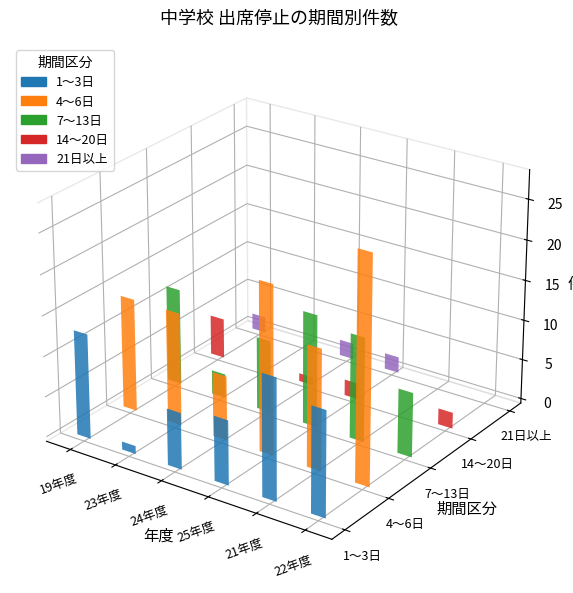

True or false: 21日以上 has a value of 3 at 25年度.

False